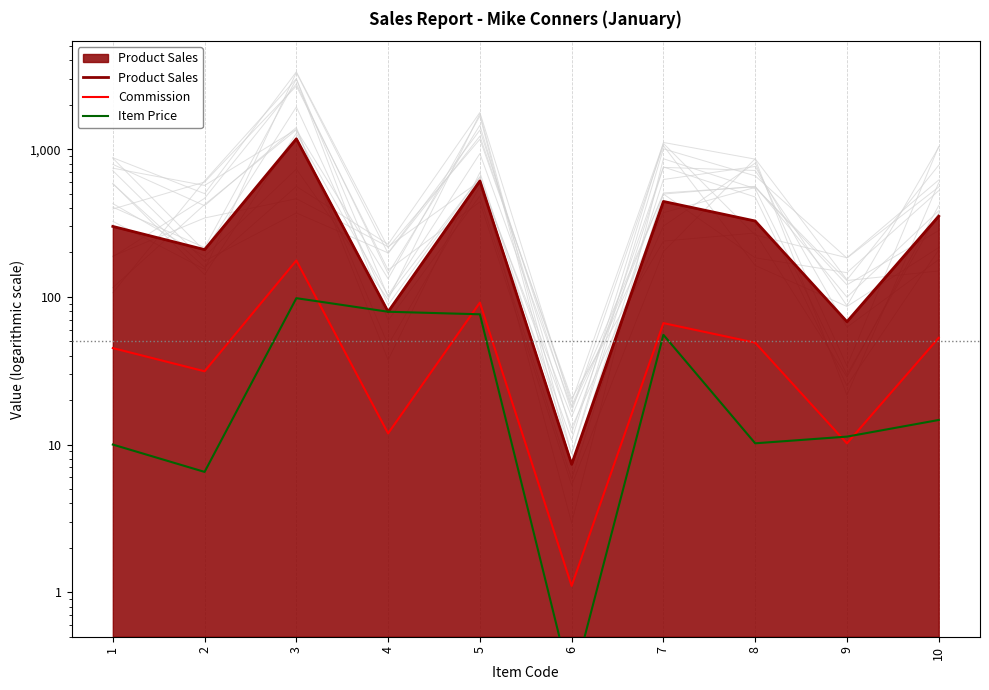

How many interior local valleys does the Product Sales series have?

4